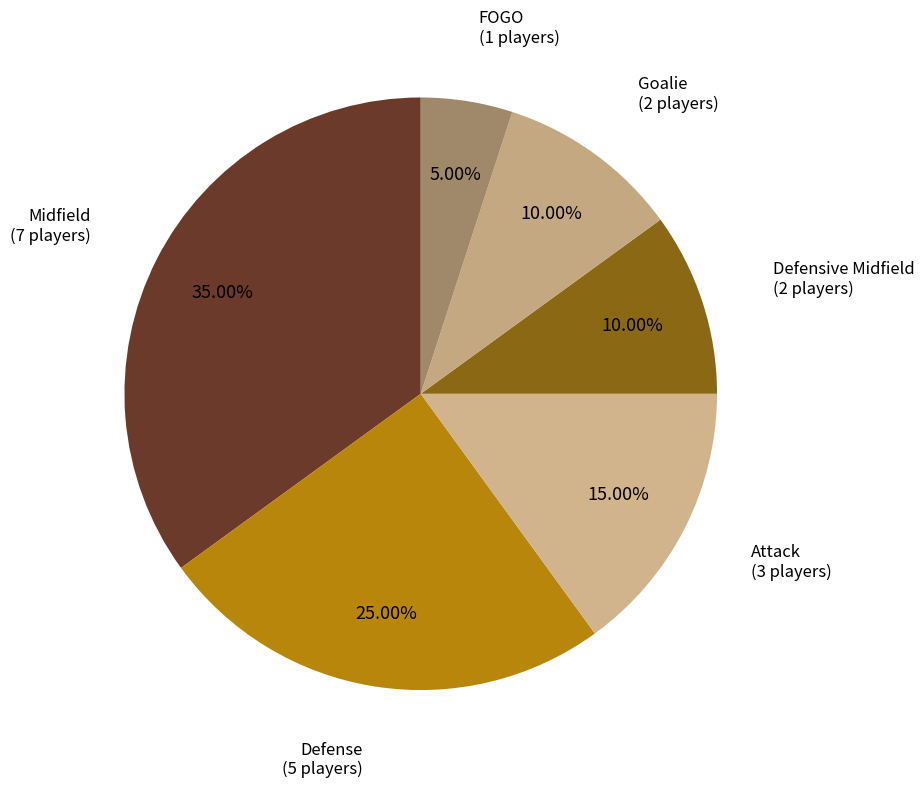

Rank the categories by value from highest to lowest.

Midfield, Defense, Attack, Defensive Midfield, Goalie, FOGO